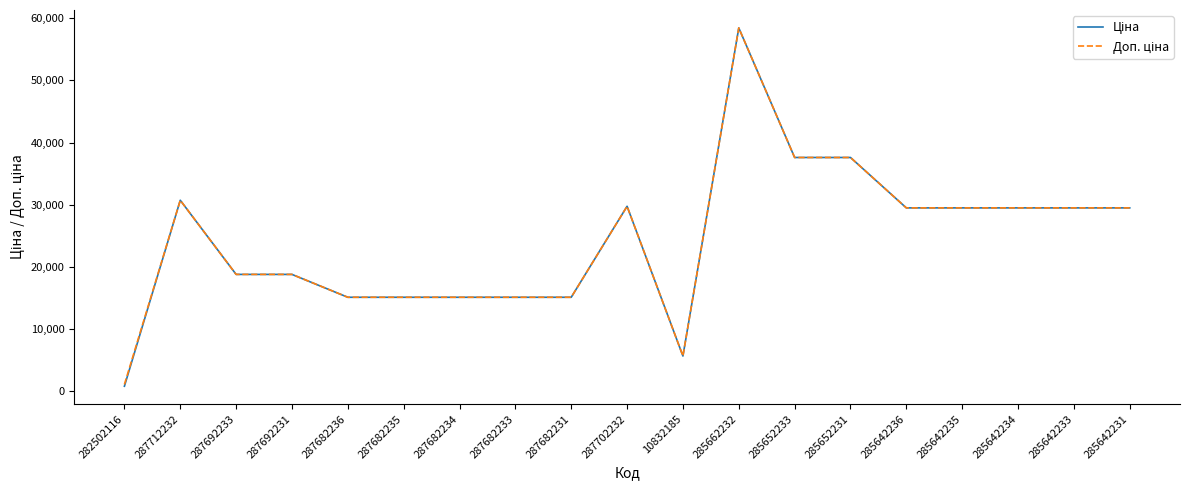

What is the greatest value displayed?

58426.5